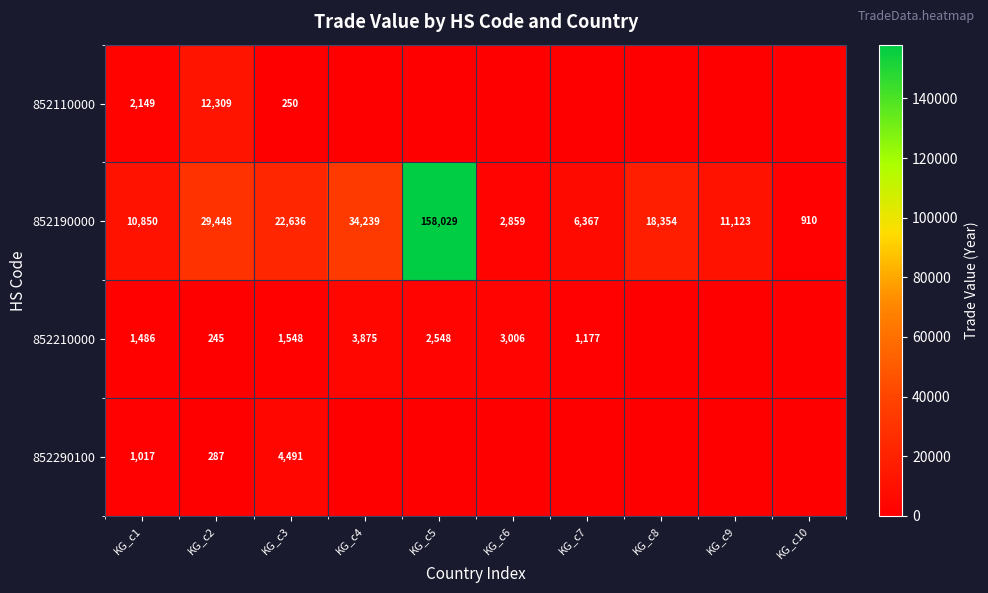

At which label does 852190000 reach its peak?

KG_c5